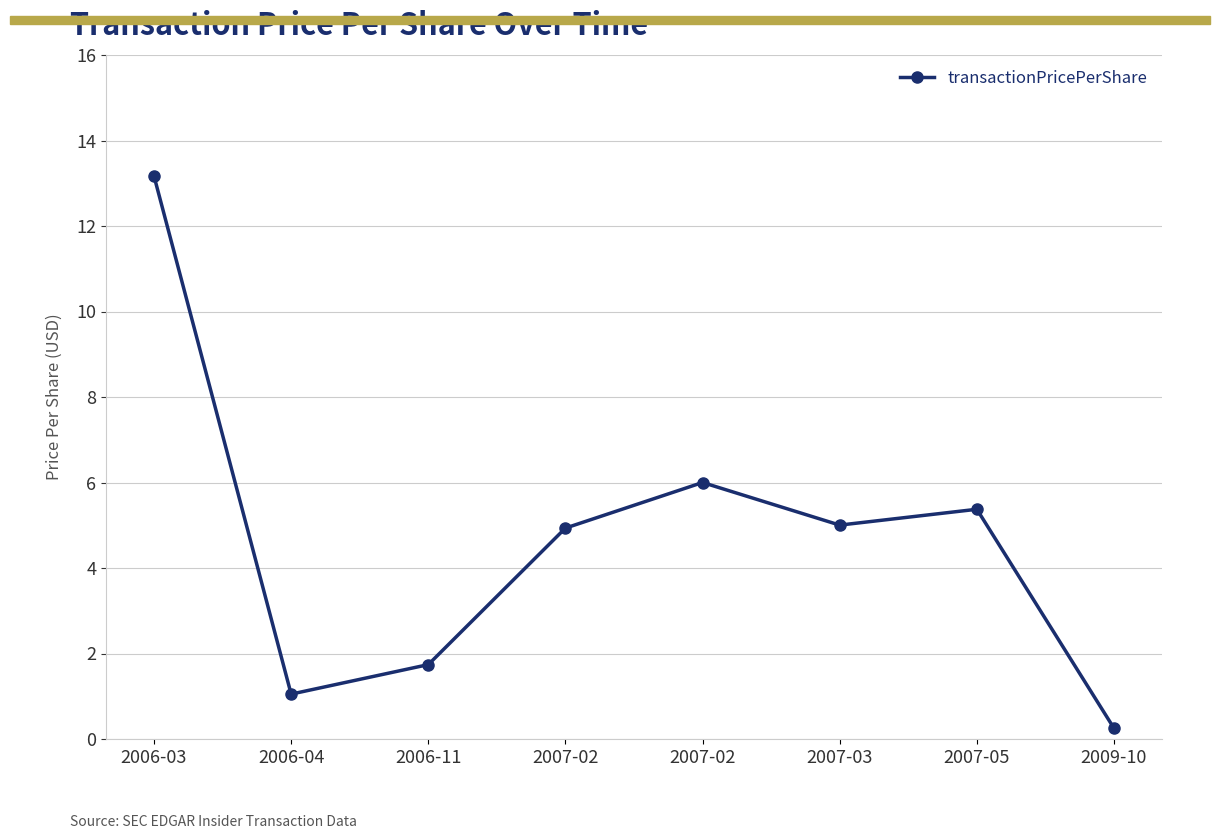

Rank the categories by value from highest to lowest.

2006-03, 2007-02, 2007-05, 2007-03, 2007-02, 2006-11, 2006-04, 2009-10